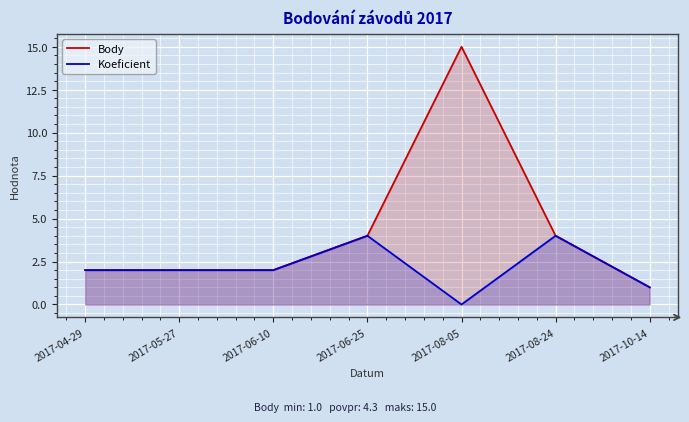

Reading right to left, transcribe all the data shown in this chart.

Body: 2017-10-14=1	2017-08-24=4	2017-08-05=15	2017-06-25=4	2017-06-10=2	2017-05-27=2	2017-04-29=2
Koeficient: 2017-10-14=1	2017-08-24=4	2017-08-05=0	2017-06-25=4	2017-06-10=2	2017-05-27=2	2017-04-29=2